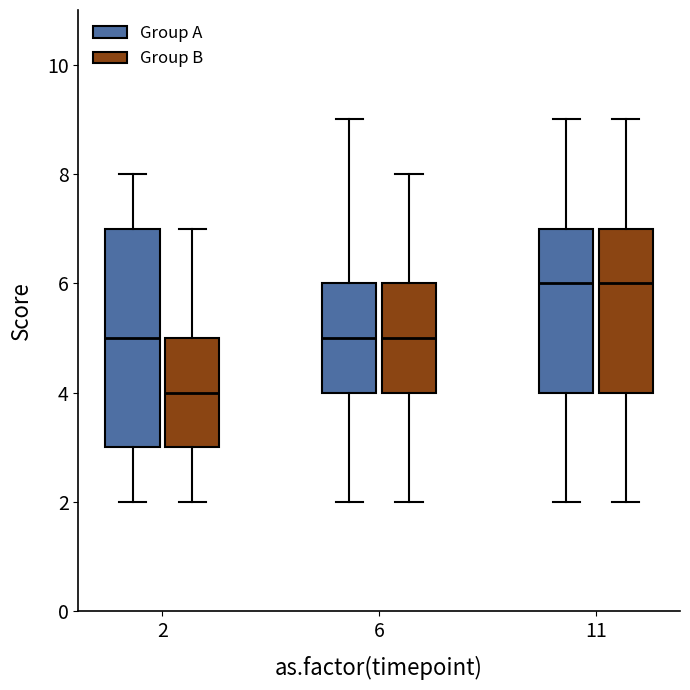

Where is the lower edge of the box for 2 (Group A) on the y-axis? The values are not printed on the chart, so give them approximately, as read against the axis.

3